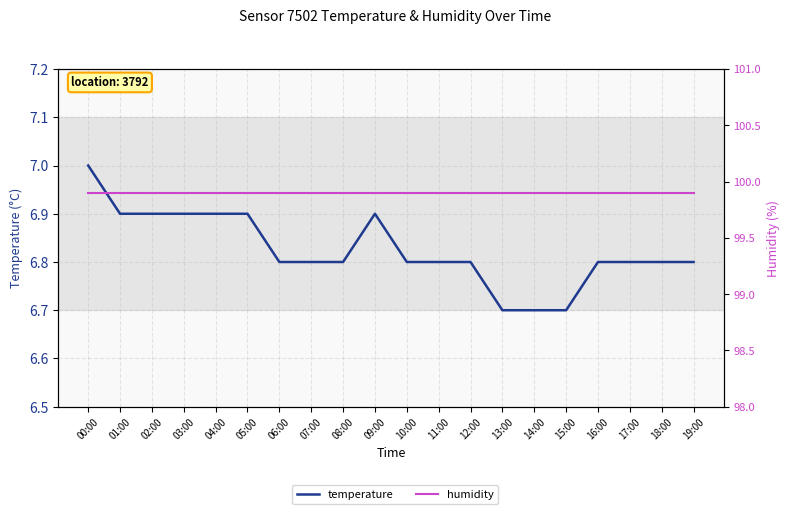

What is the approximate value of temperature at 16:00?

6.8